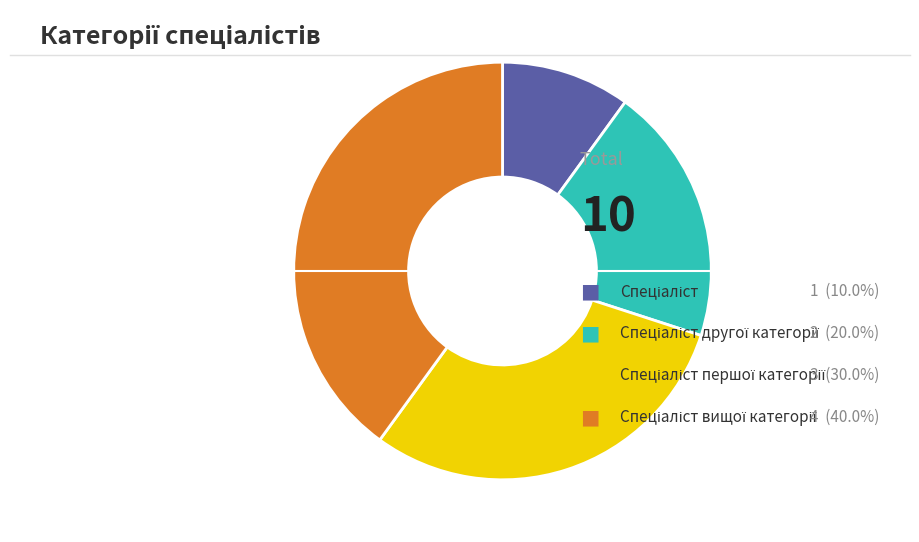

Does any single category account for the majority?

No